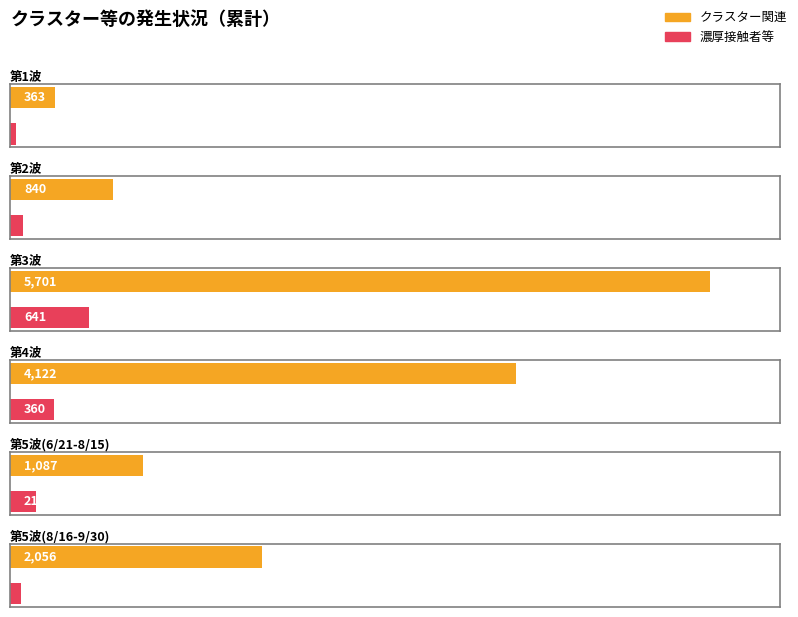

What is the sum of all 濃厚接触者等 values?

1458